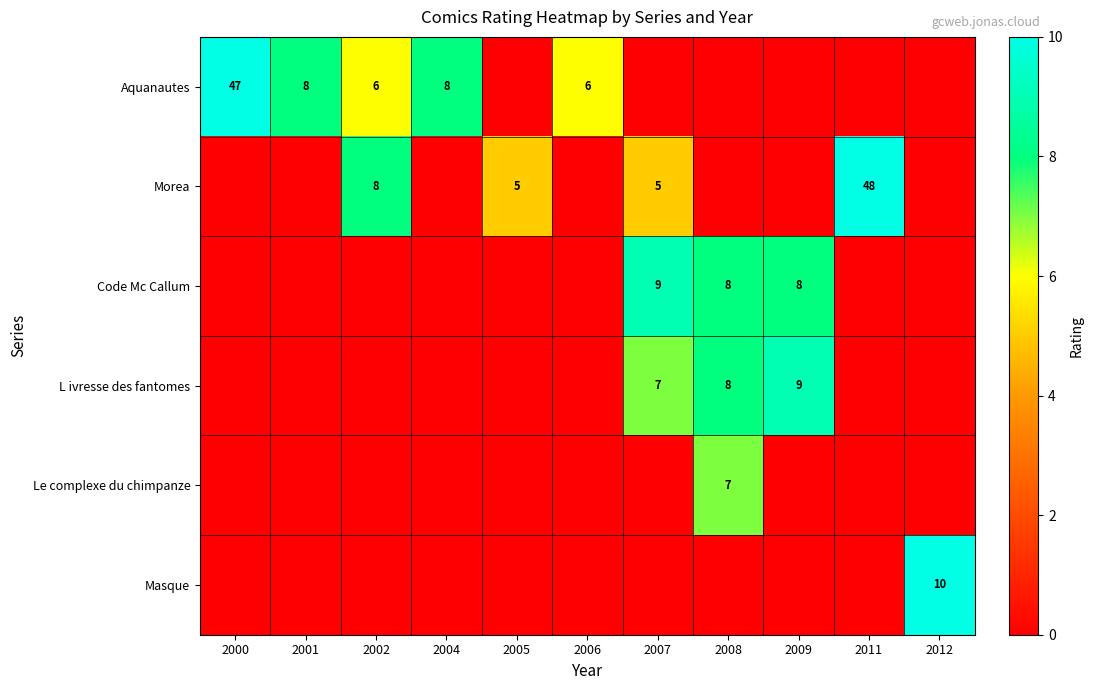

The value of Masque at 2012 is 6. True or false?

False